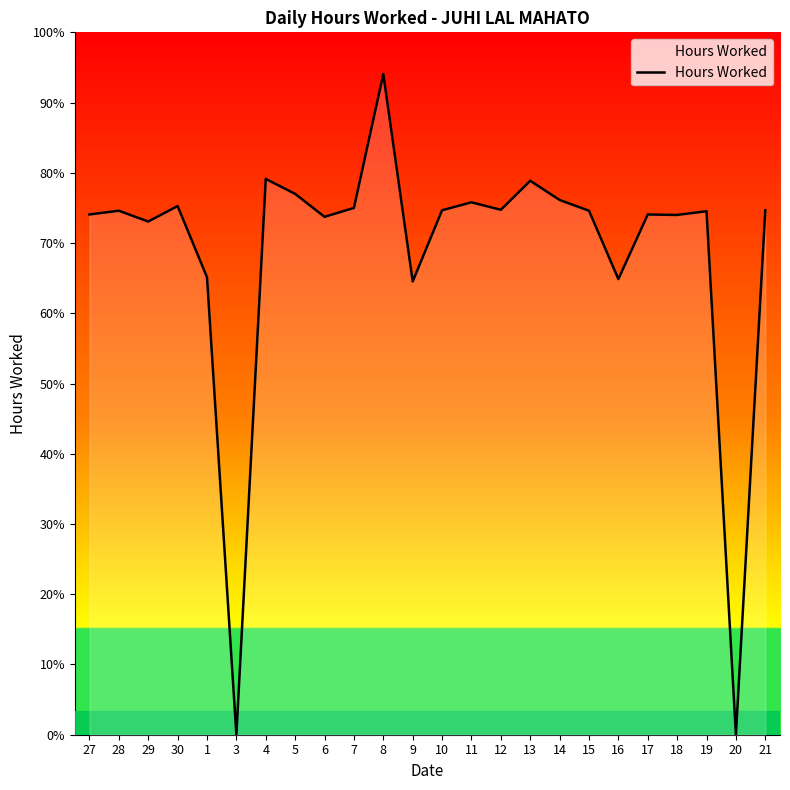

Is this an area chart (filled region under the line)?

Yes